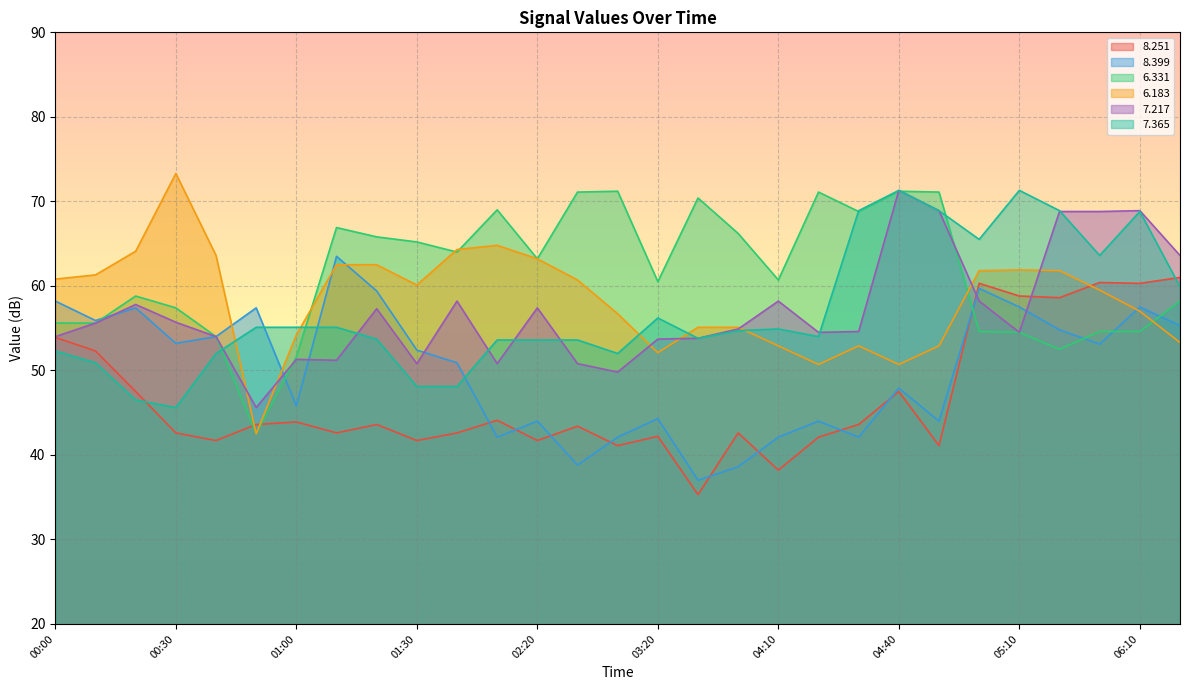

Which series has the largest range (max minus min)?

6.183